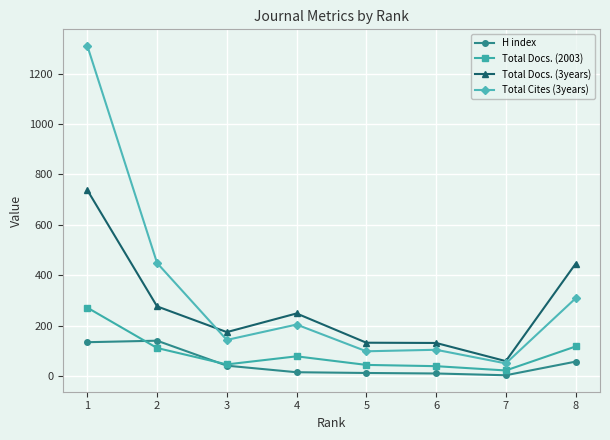

What is the spread (max minus min) of values at 3?

133